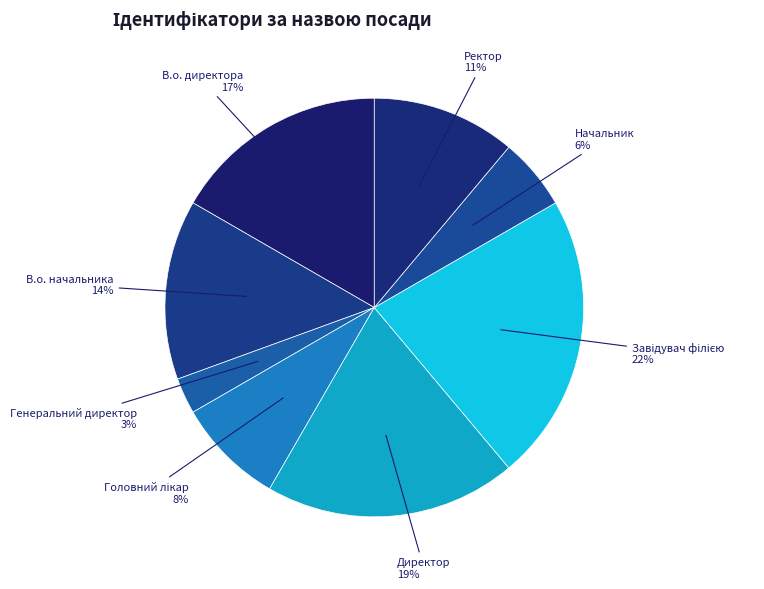

Is the sum of Начальник and Директор greater than half?

No